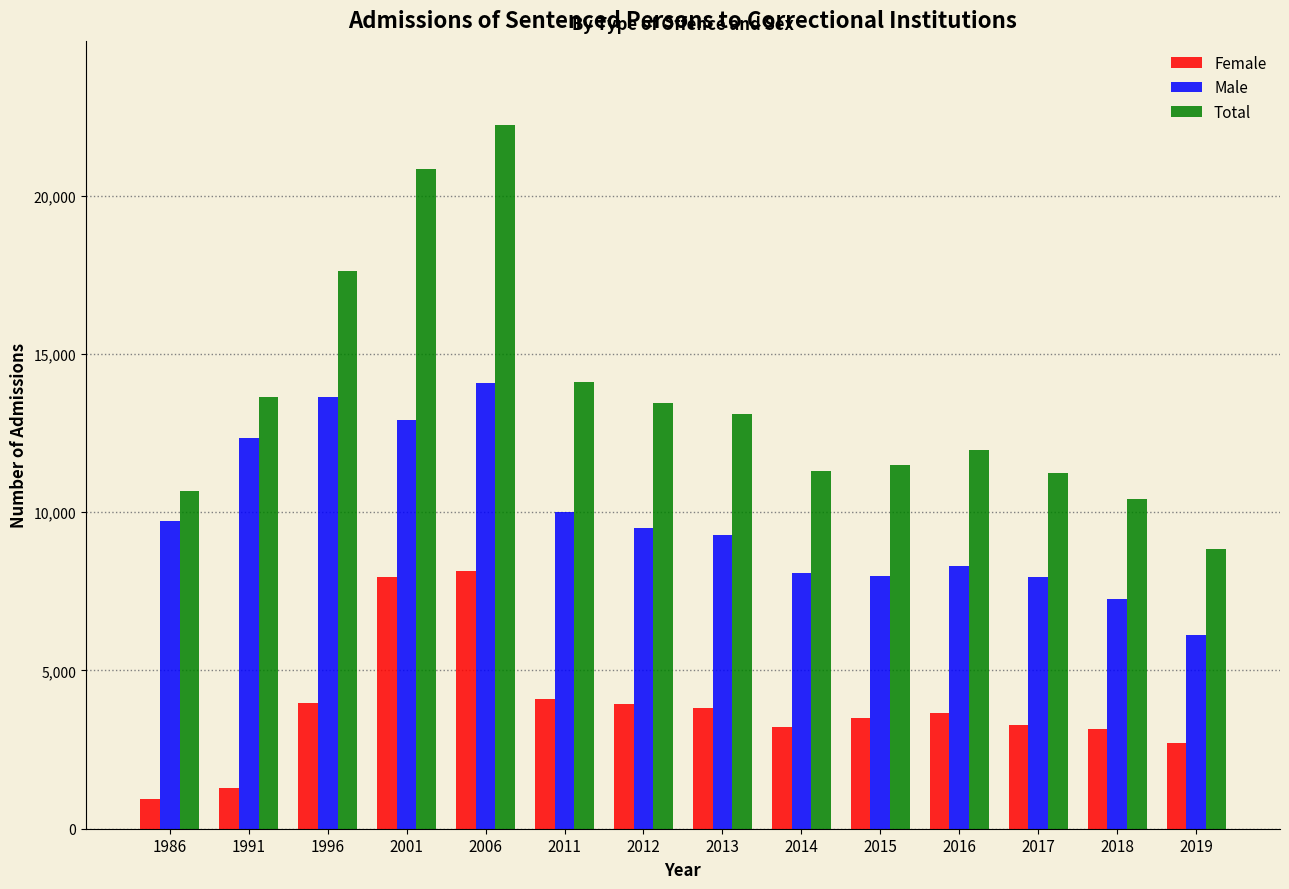

The Total series shows 13648 at 1991. True or false?

True